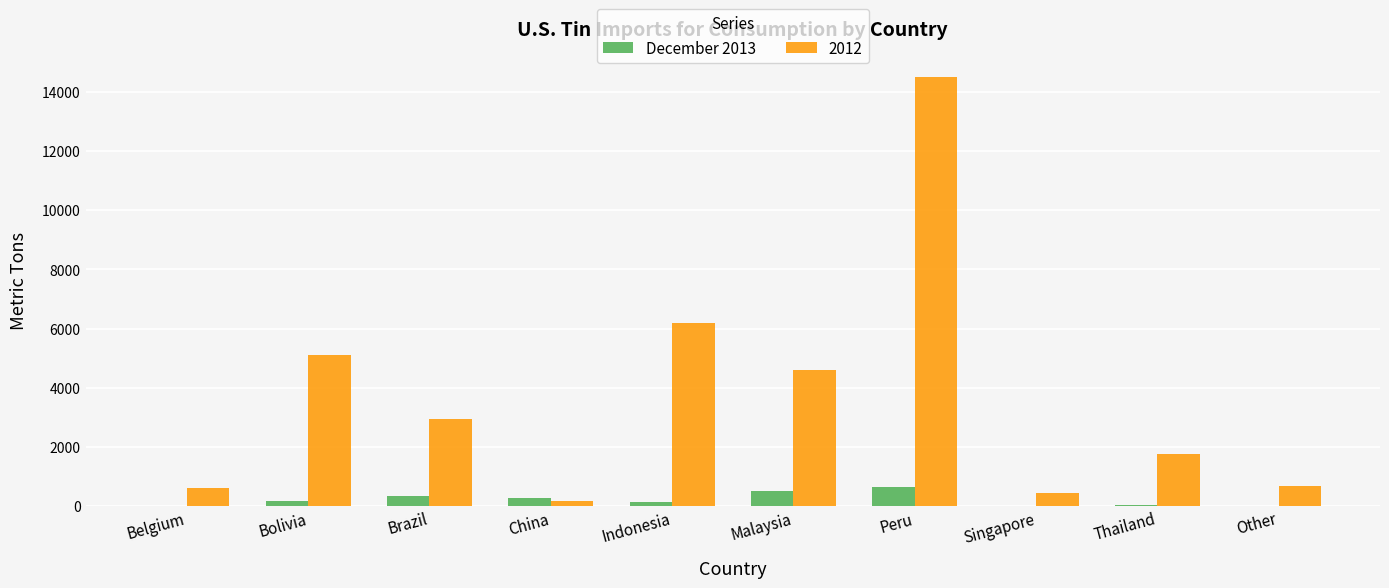

At which label is 2012 closest to 7337?

Indonesia